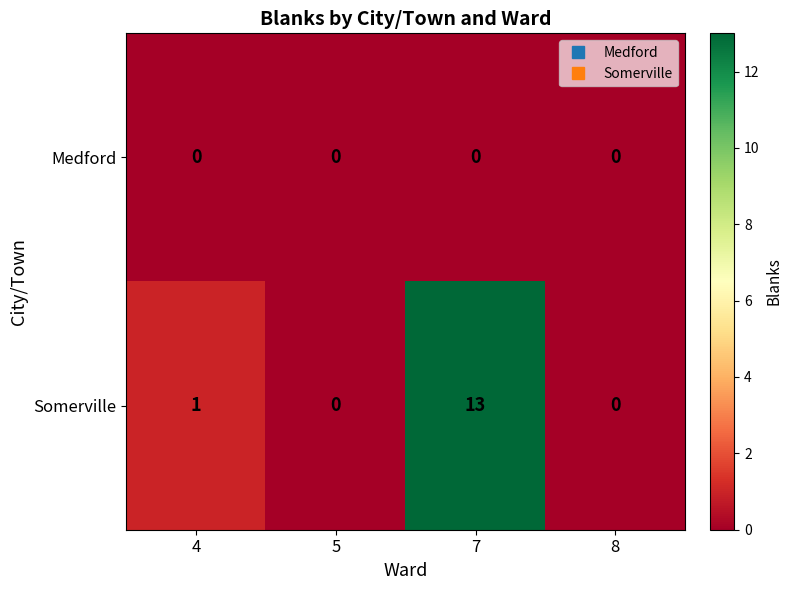

What is the sum of the Somerville values at 7 and 4?

14